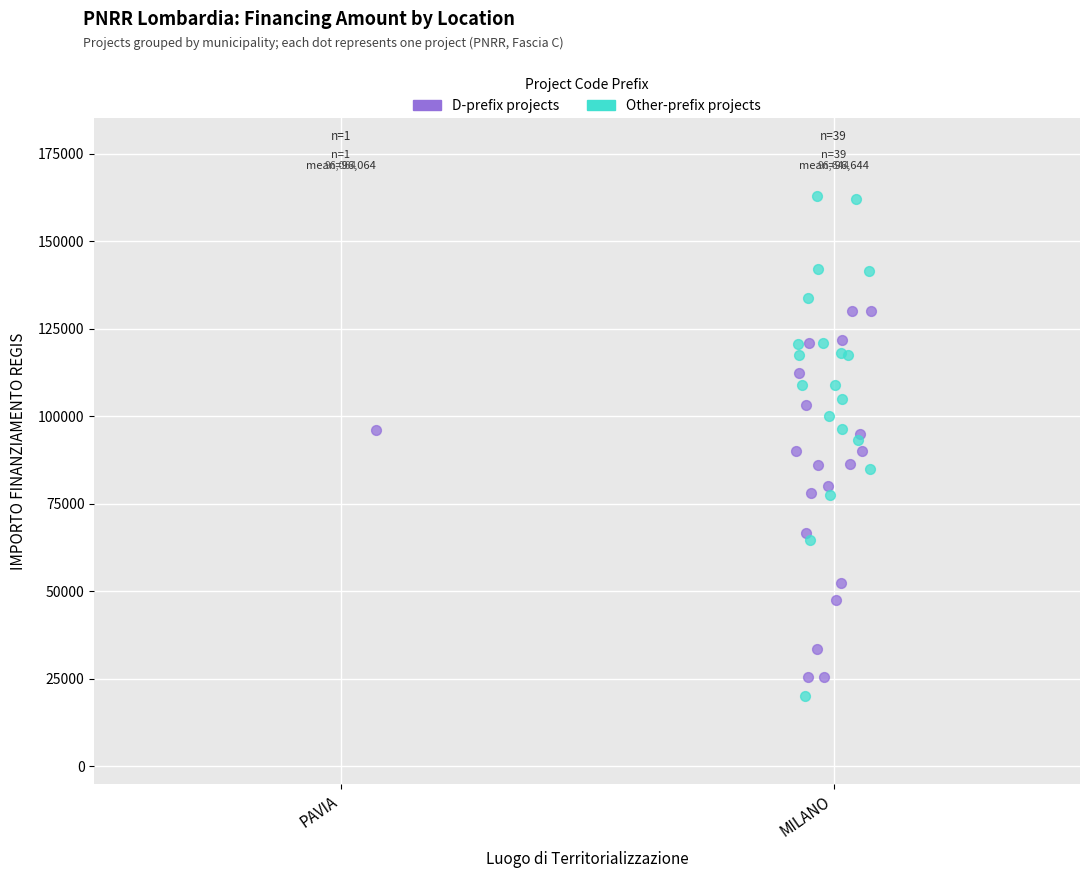

Which series has the widest spread of Y values?

Other-prefix projects